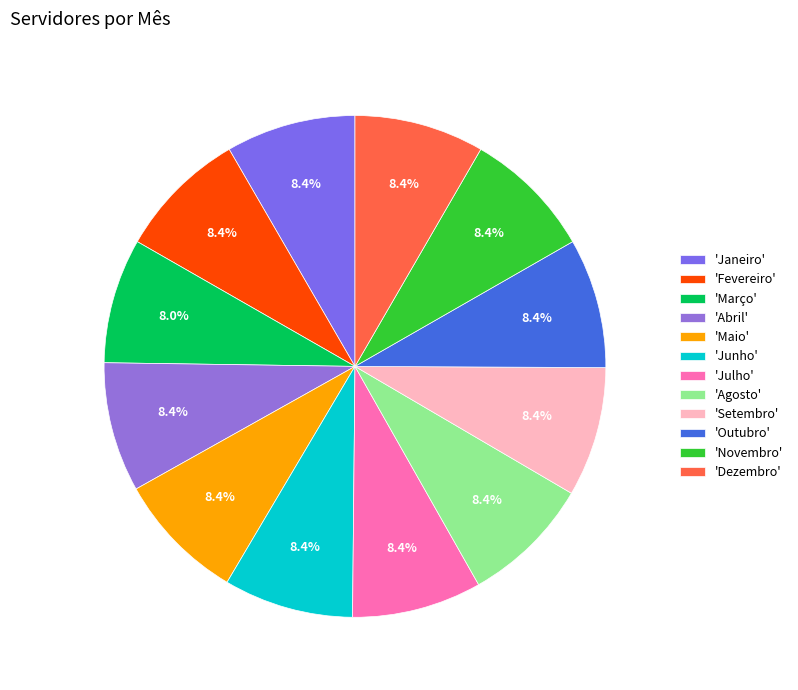

Count the number of slices in the pie.

12